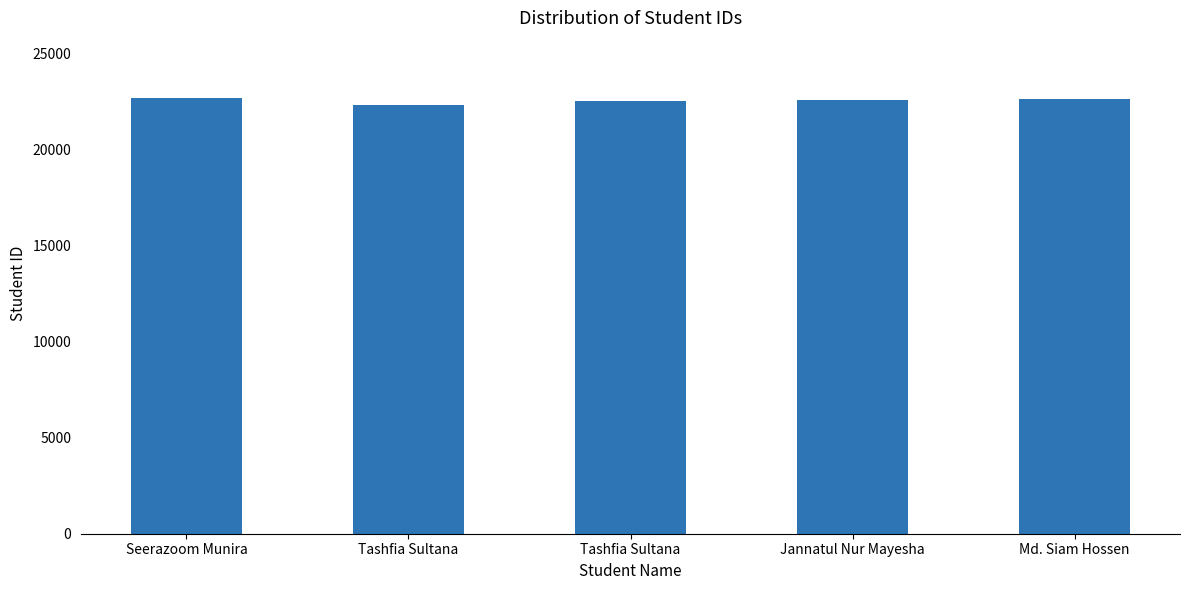

Between Tashfia Sultana and Seerazoom Munira, which is larger?

Seerazoom Munira